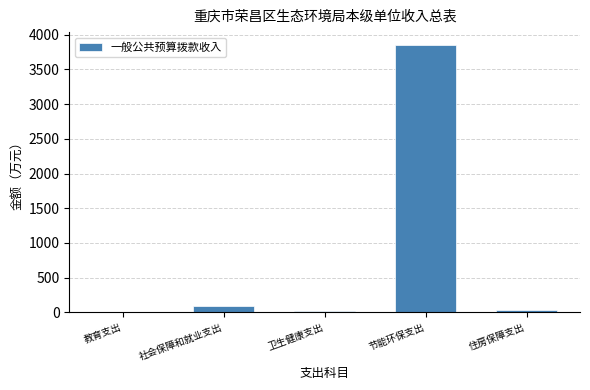

The value at 节能环保支出 is 3846.5. True or false?

True